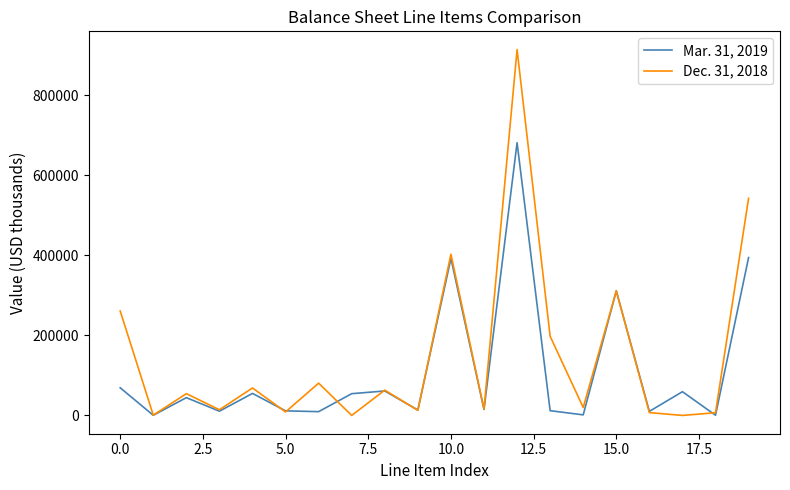

Rank the series by their average value, from lowest to highest.

Mar. 31, 2019, Dec. 31, 2018